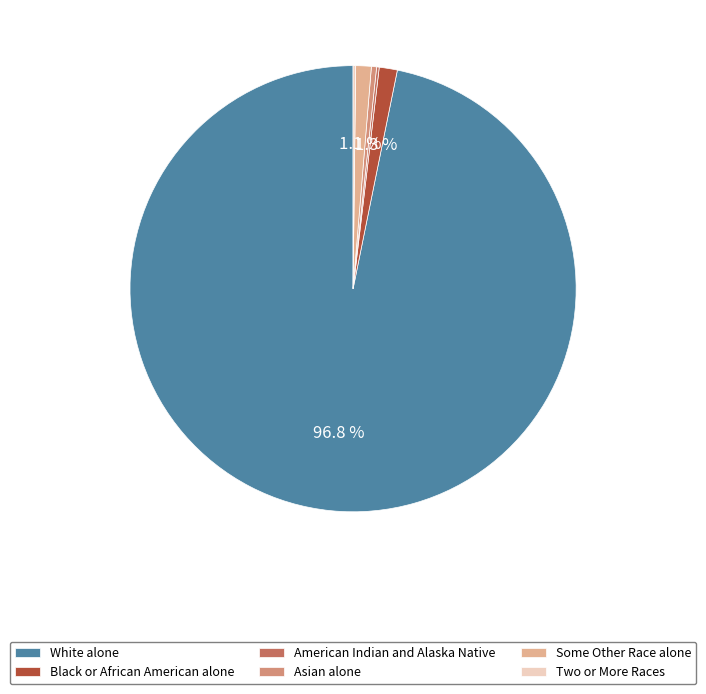

Which category has the biggest portion of the pie?

White alone